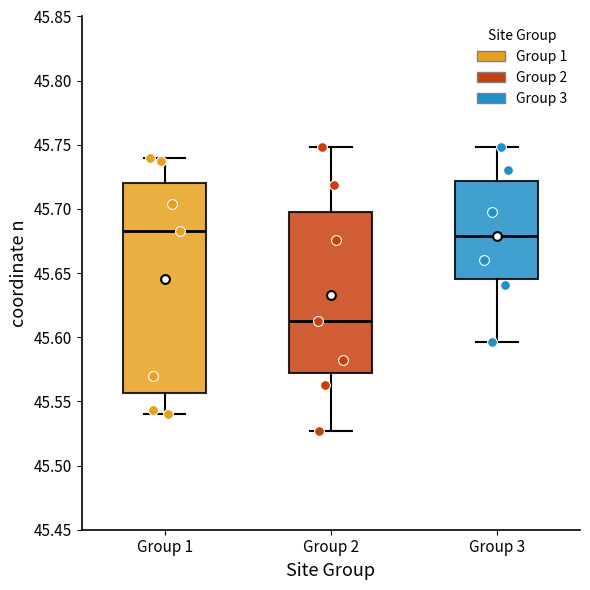

Comparing the boxes themselves (not the whiskers), which one is the tallest?

Group 1